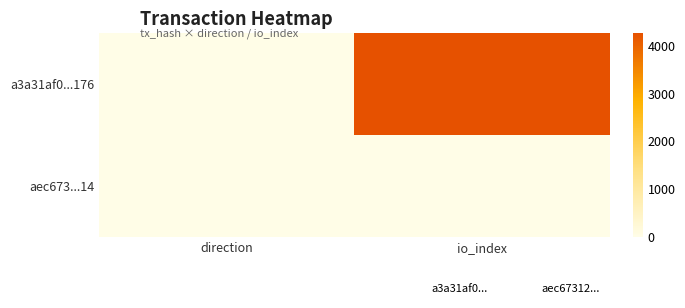

How many distinct data groups are displayed?

2